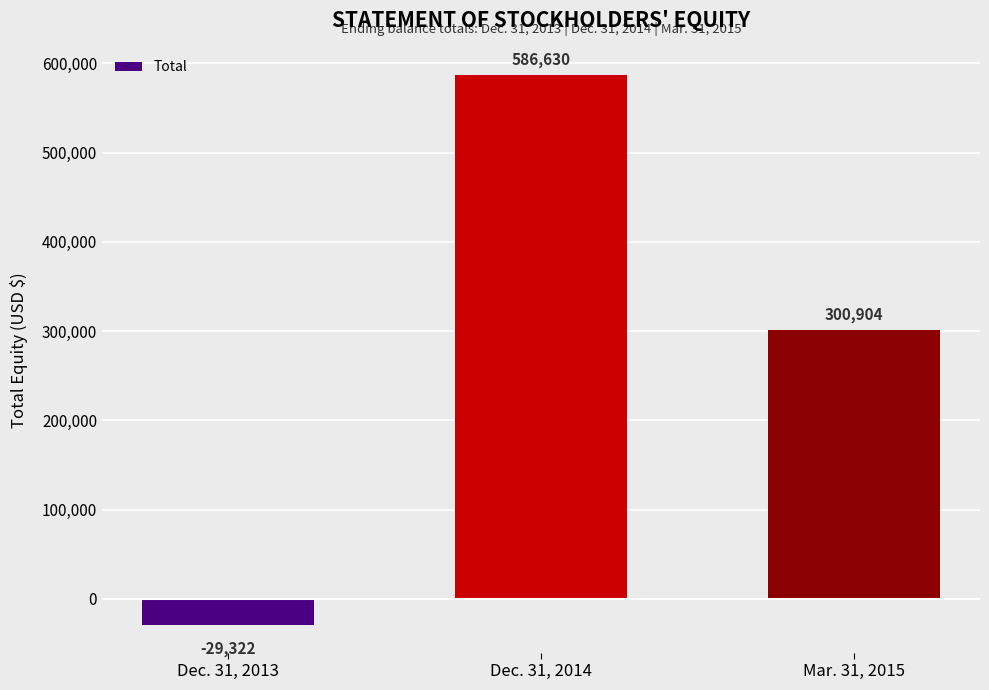

Reading left to right, extract all data points from this chart.

-29322	586630	300904